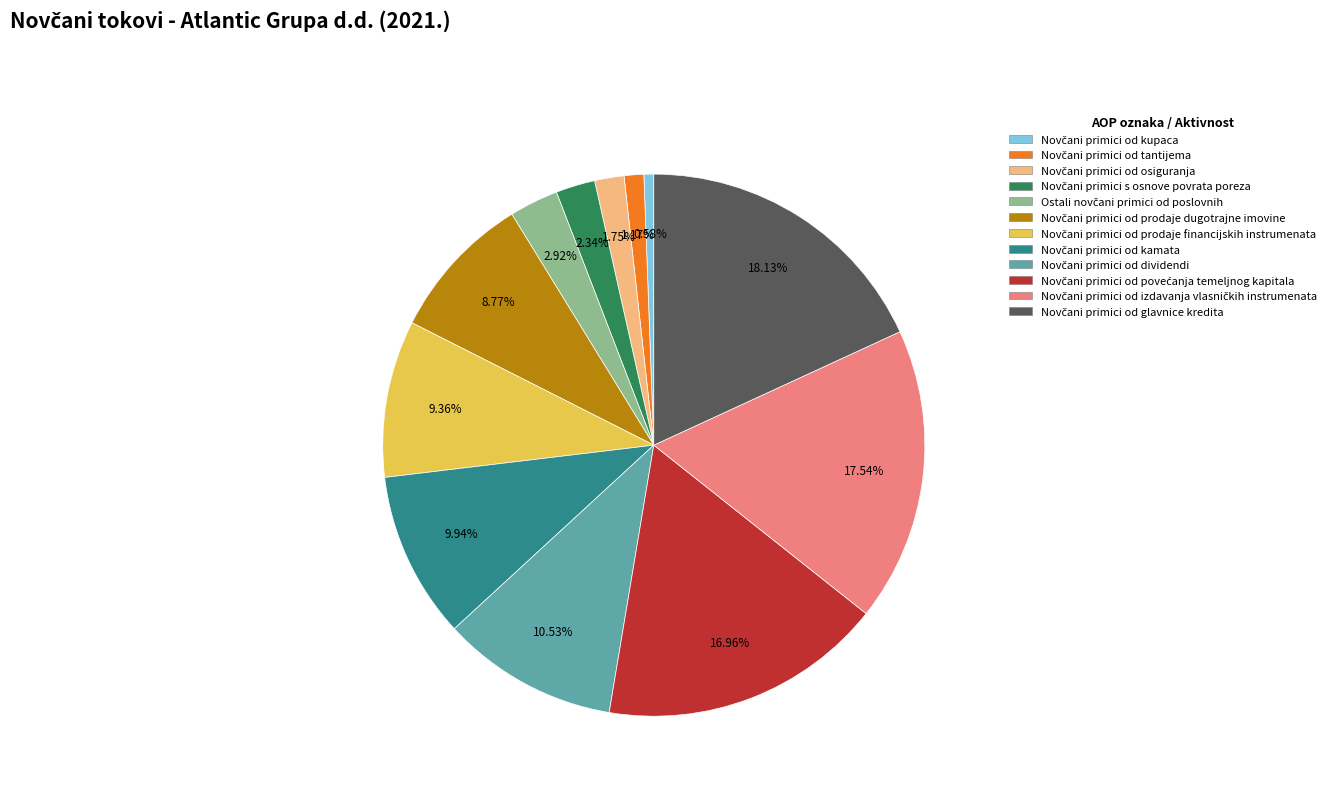

Is there any slice that represents more than half of the pie?

No